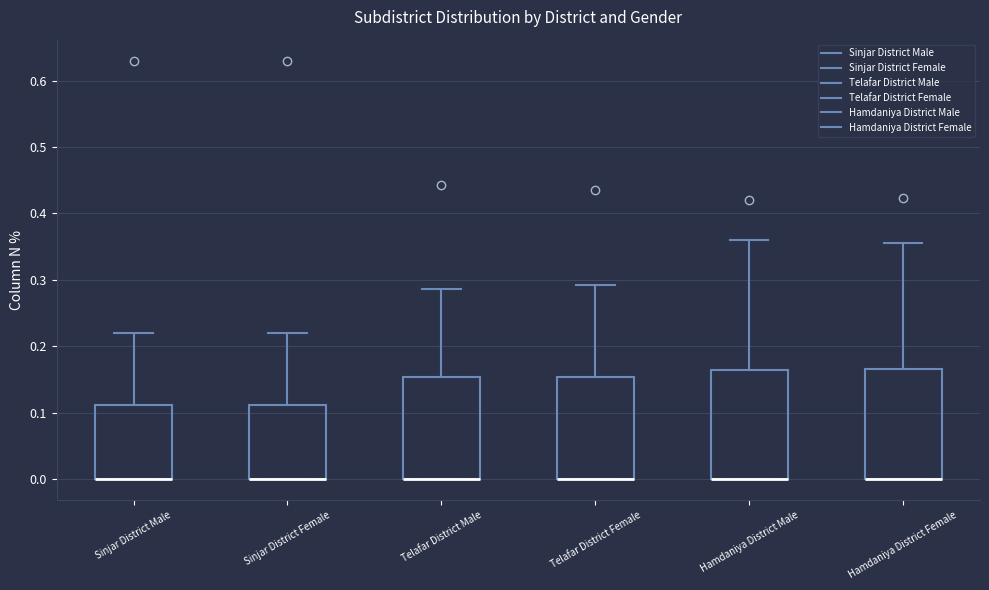

Reading left to right, read every box against the y-axis: the position of its median line, the range the box covers, and the ends of its whiskers. The values are not printed on the chart, so give them approximately, as read against the axis.

Sinjar District Male: median 0.00 (drawn on the box's lower edge), box 0.00 to 0.11, whiskers 0.00 to 0.22
Sinjar District Female: median 0.00 (drawn on the box's lower edge), box 0.00 to 0.11, whiskers 0.00 to 0.22
Telafar District Male: median 0.00 (drawn on the box's lower edge), box 0.00 to 0.15, whiskers 0.00 to 0.29
Telafar District Female: median 0.00 (drawn on the box's lower edge), box 0.00 to 0.15, whiskers 0.00 to 0.29
Hamdaniya District Male: median 0.00 (drawn on the box's lower edge), box 0.00 to 0.17, whiskers 0.00 to 0.36
Hamdaniya District Female: median 0.00 (drawn on the box's lower edge), box 0.00 to 0.17, whiskers 0.00 to 0.36